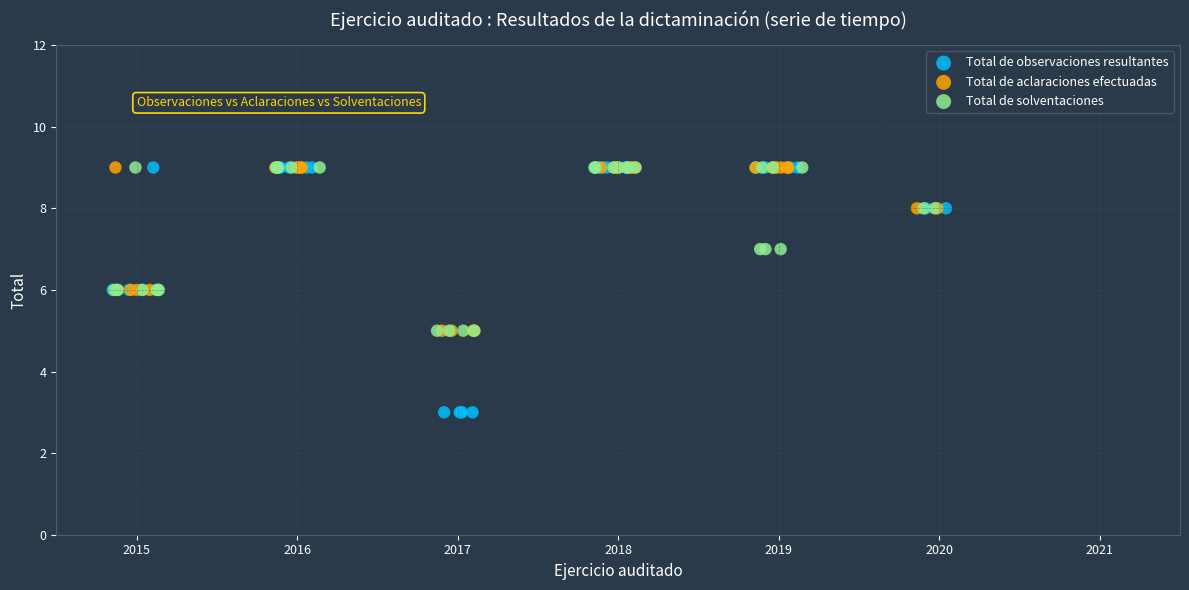

Which series contains the lowest Y value?

Total de observaciones resultantes